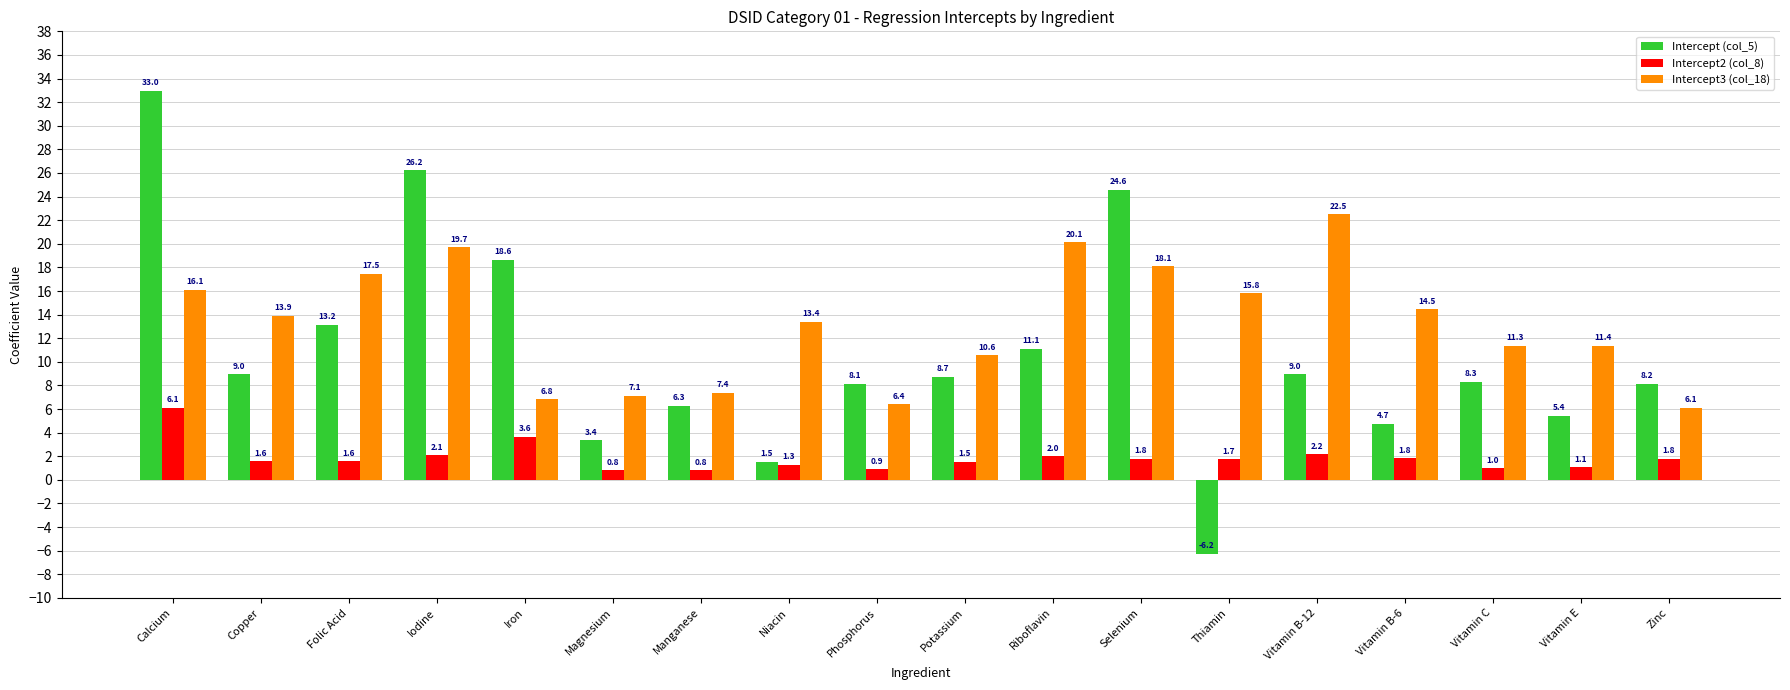

List the labels in order of Intercept3 (col_18) value, largest first.

Vitamin B-12, Riboflavin, Iodine, Selenium, Folic Acid, Calcium, Thiamin, Vitamin B-6, Copper, Niacin, Vitamin E, Vitamin C, Potassium, Manganese, Magnesium, Iron, Phosphorus, Zinc